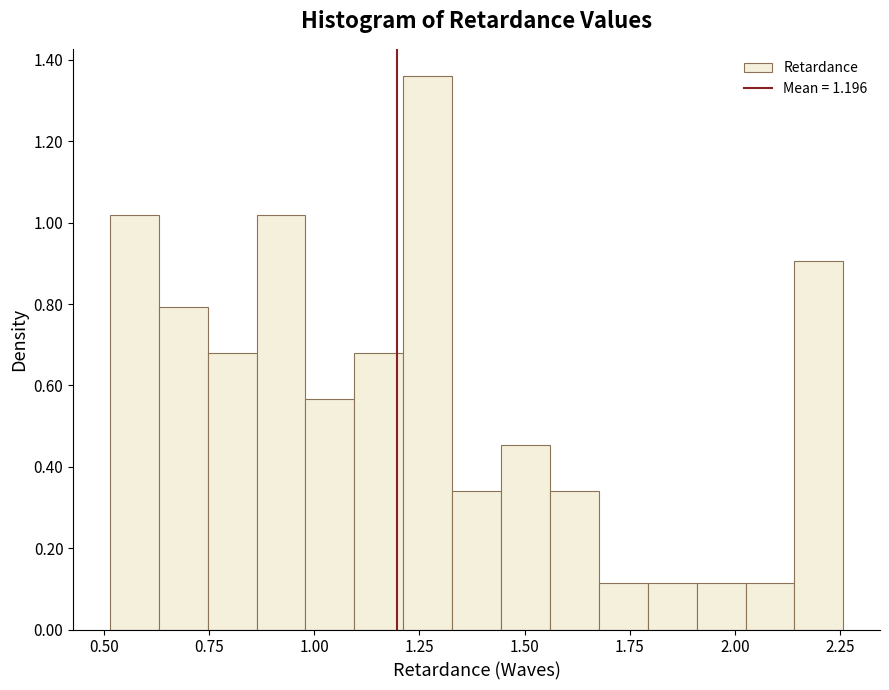

Read against the x-axis, roughly where is the centre of the tallest bar?

1.25